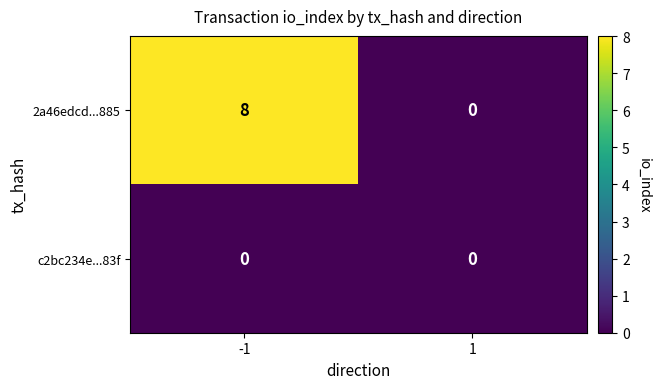

Which series has the widest spread of values?

2a46edcd...885